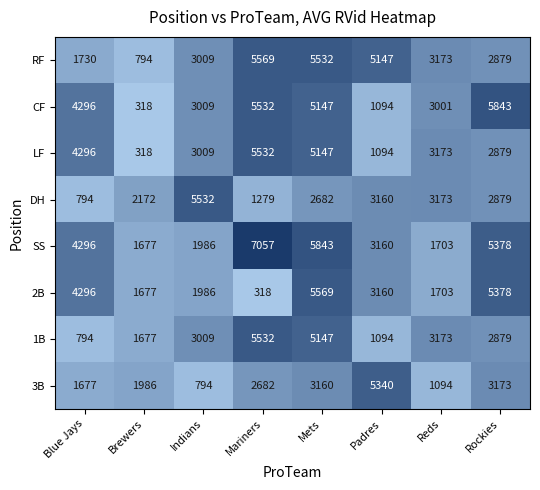

At which label is 3B closest to 3067?

Mets